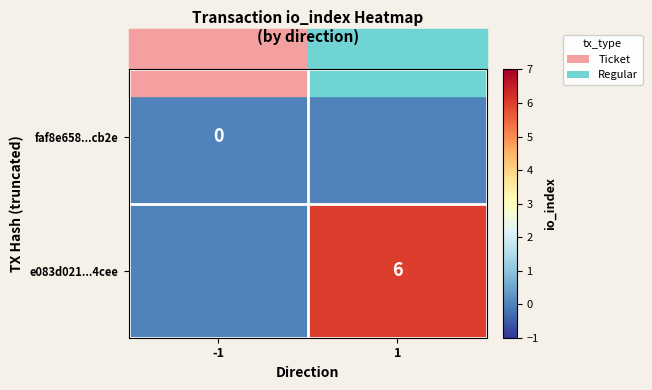

The value of e083d021...4cee at 1 is 6. True or false?

True